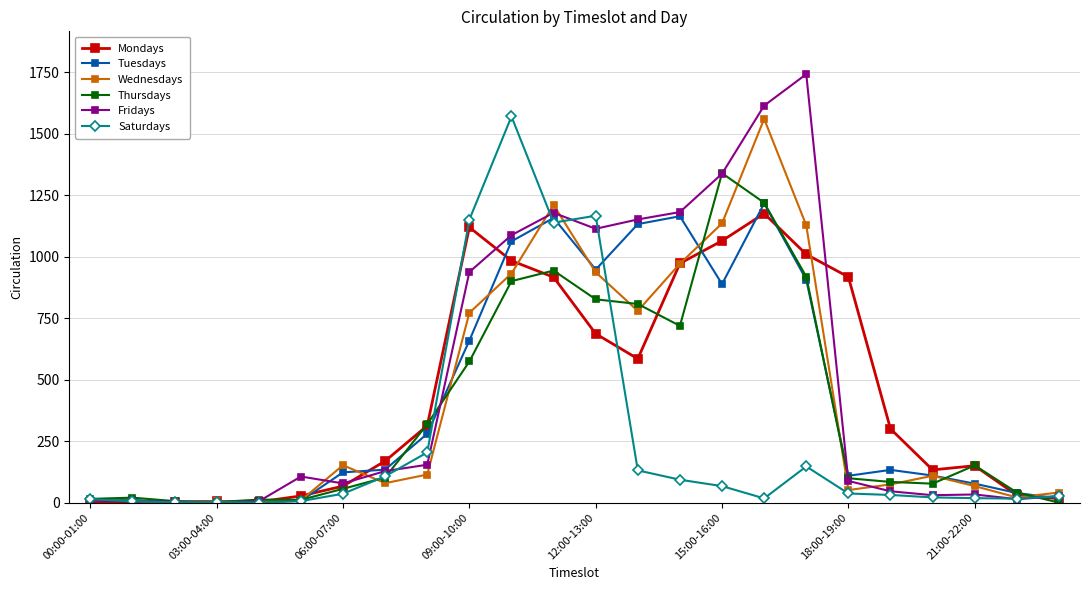

How many lines are shown in the chart?

6